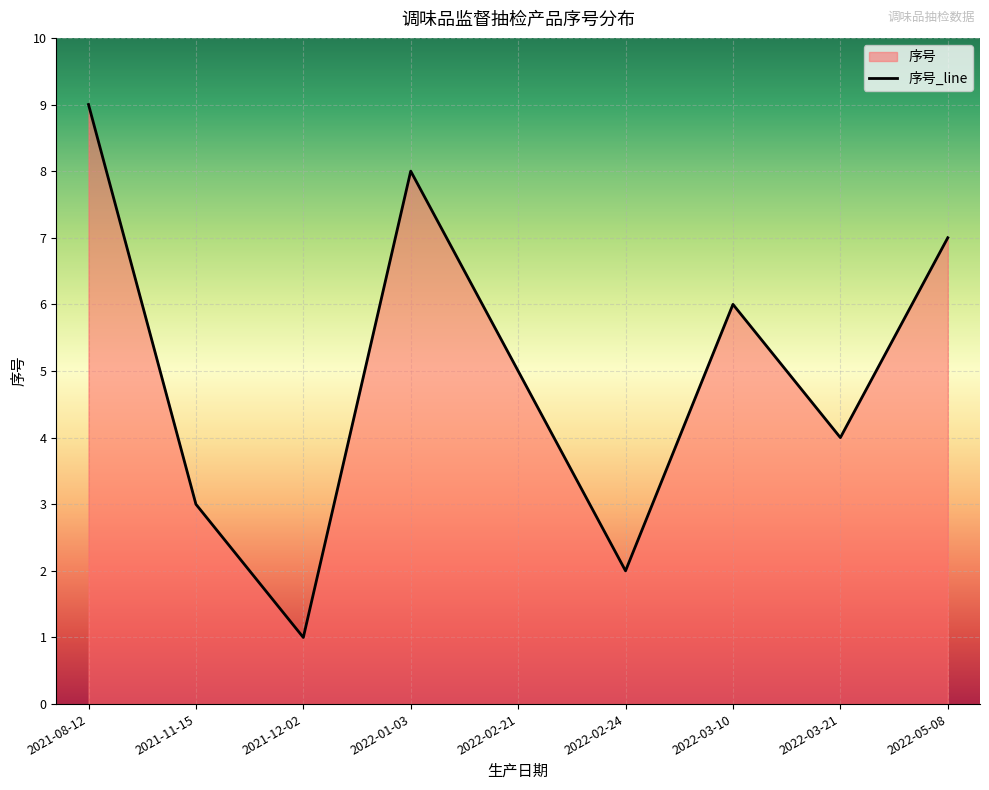

True or false: the data has more than 0 interior local peaks.

True